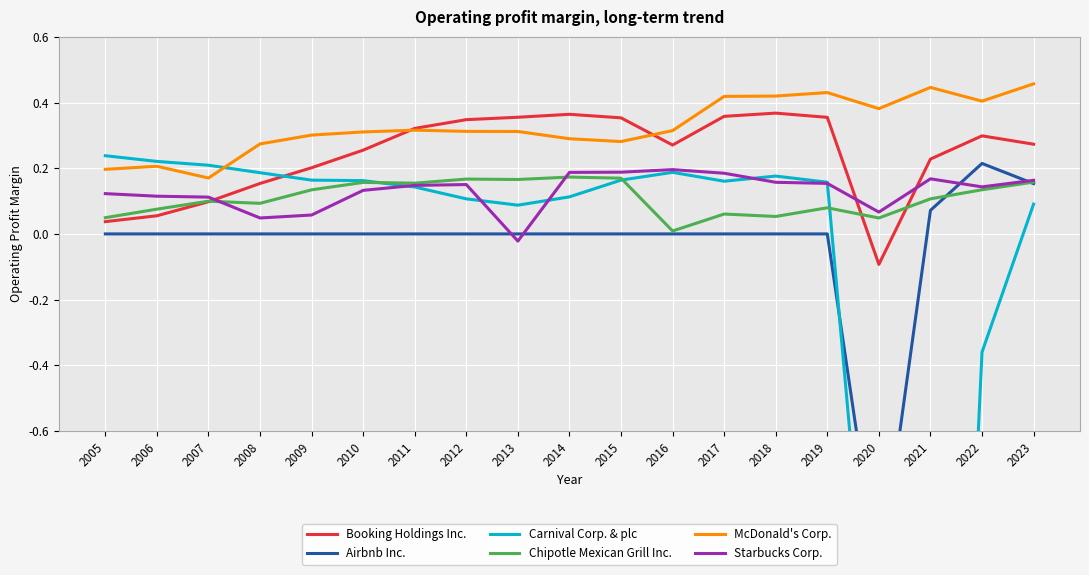

True or false: Starbucks Corp. and Booking Holdings Inc. intersect in this chart.

True